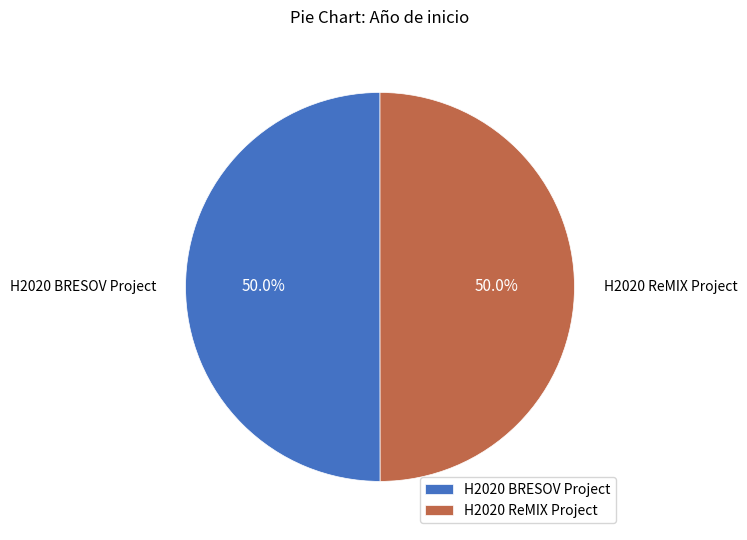

Do H2020 BRESOV Project and H2020 ReMIX Project together represent more than half of the pie?

Yes